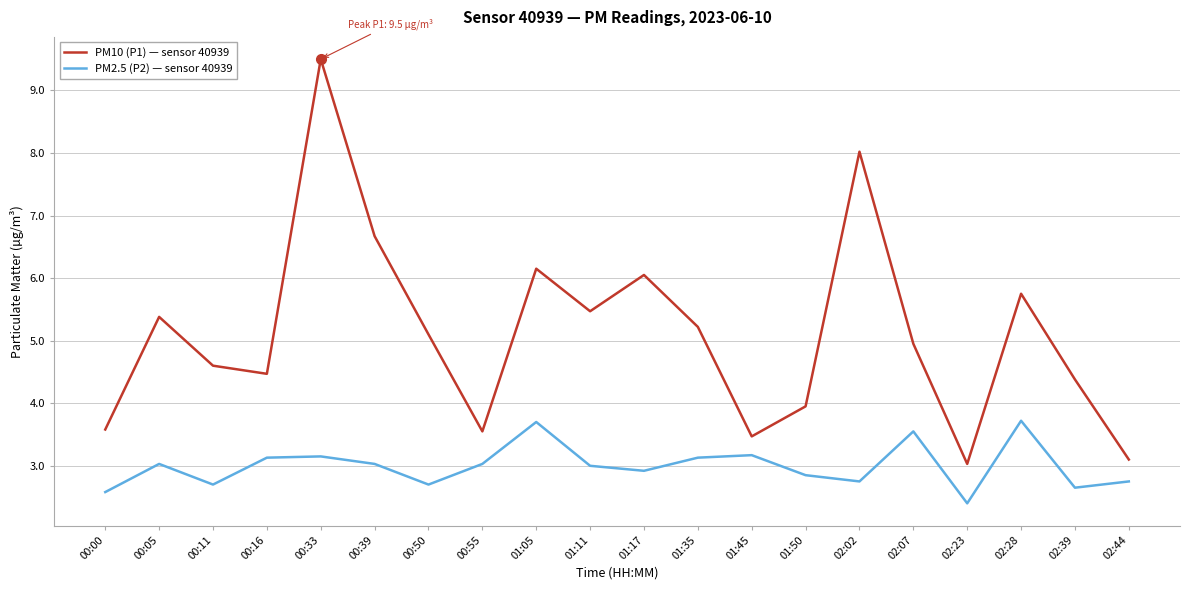

At which category is the sum across all series the highest?

00:33